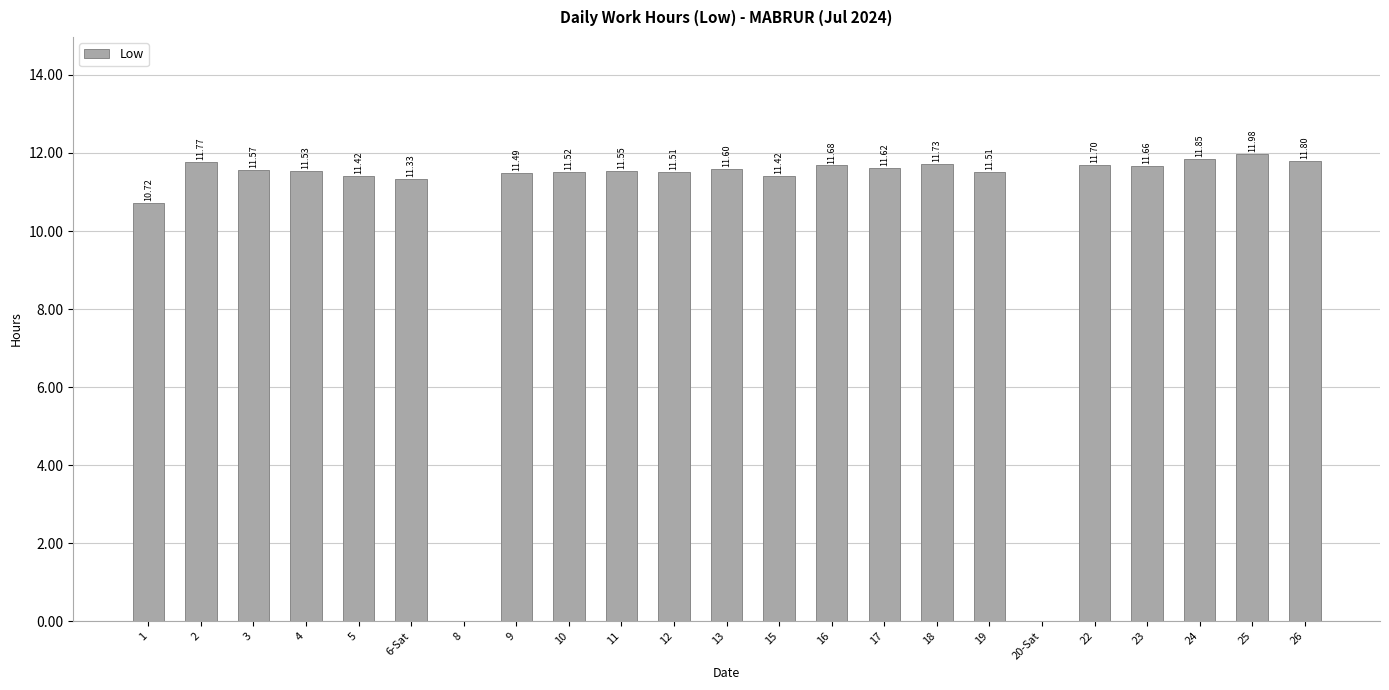

What is the ratio of the value at 10 to the value at 25?

1.0